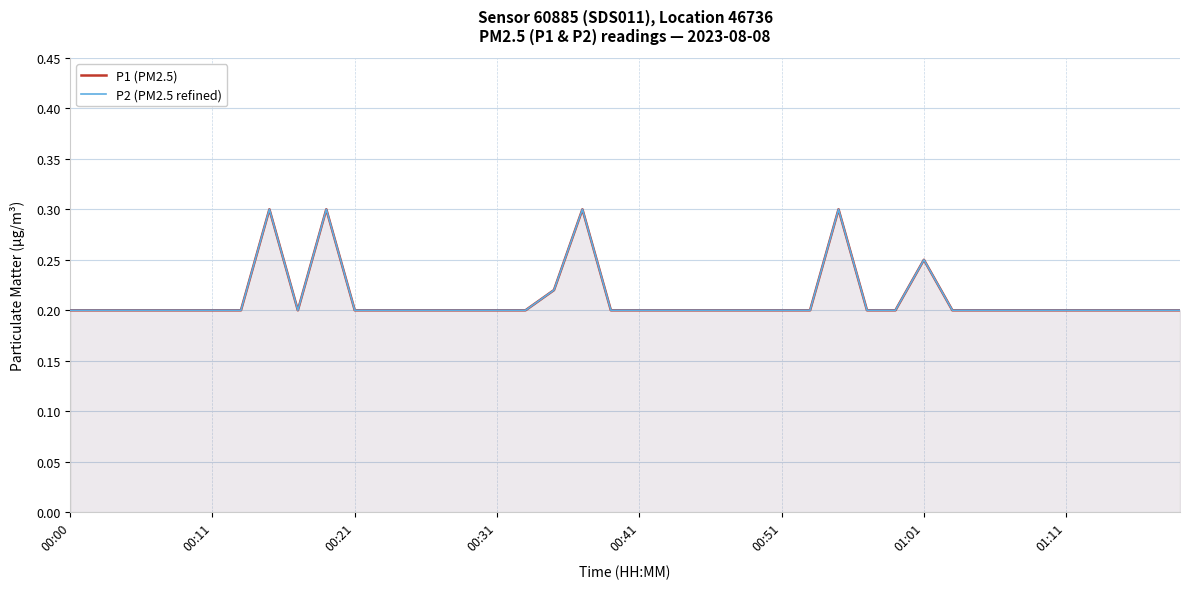

Rank the series by their maximum value, from highest to lowest.

P1 (PM2.5), P2 (PM2.5 refined)